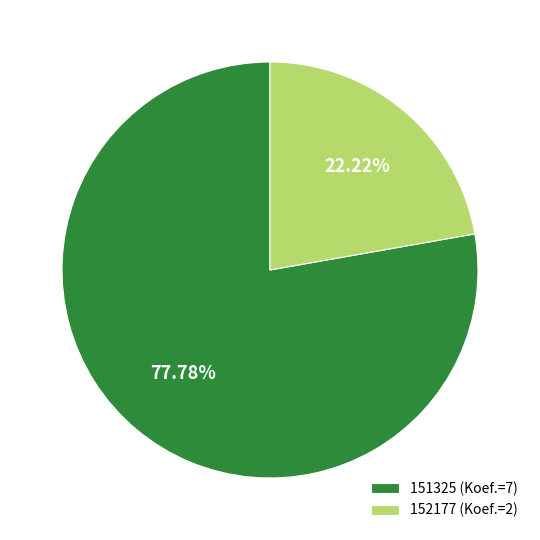

To the nearest percent, what is the difference between the 152177 and 151325 slice percentages?

56%